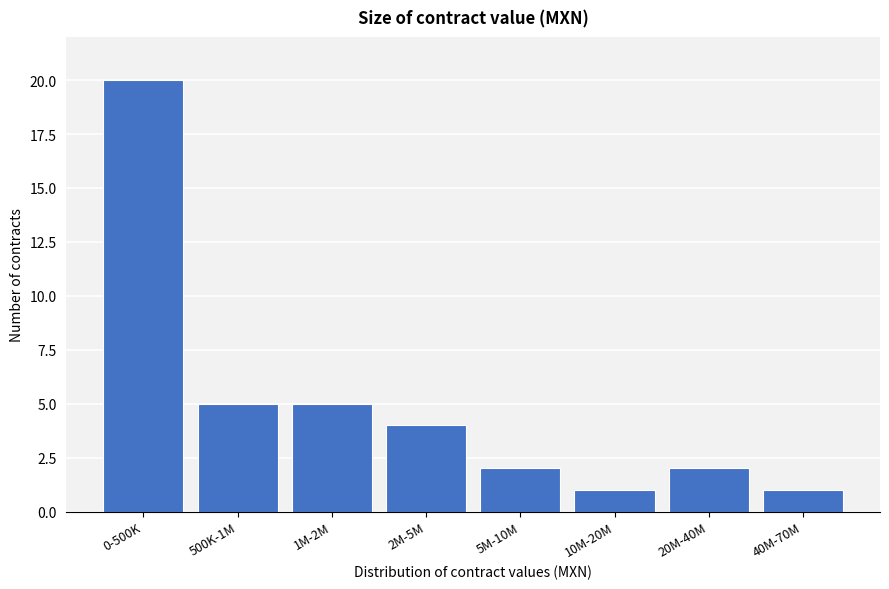

Reading right to left, extract all data points from this chart.

1	2	1	2	4	5	5	20